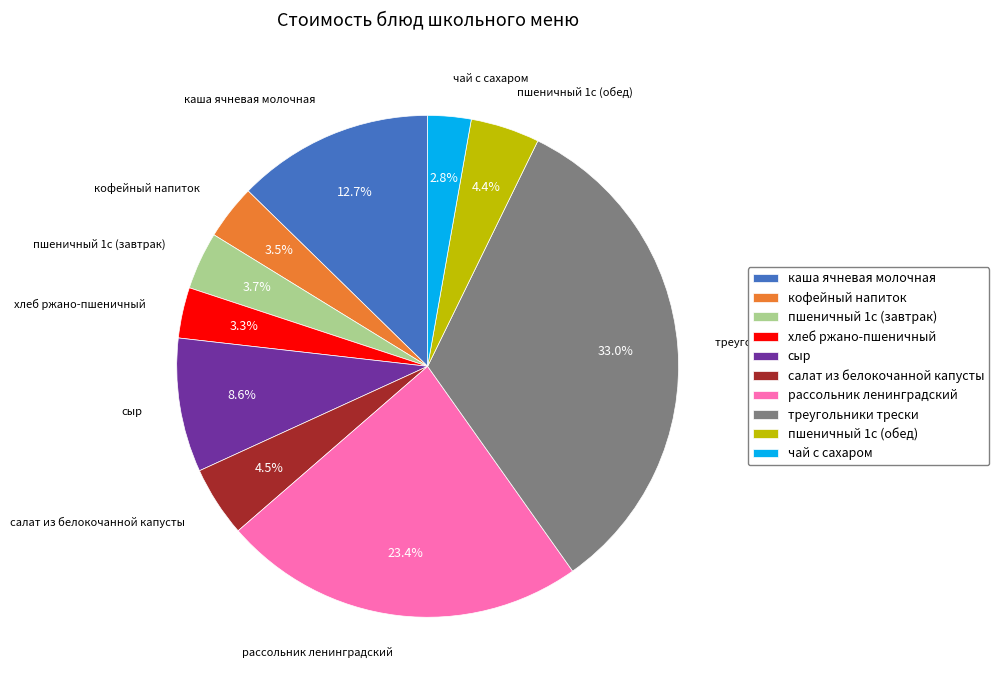

What percentage is NOT represented by кофейный напиток?

96.5%